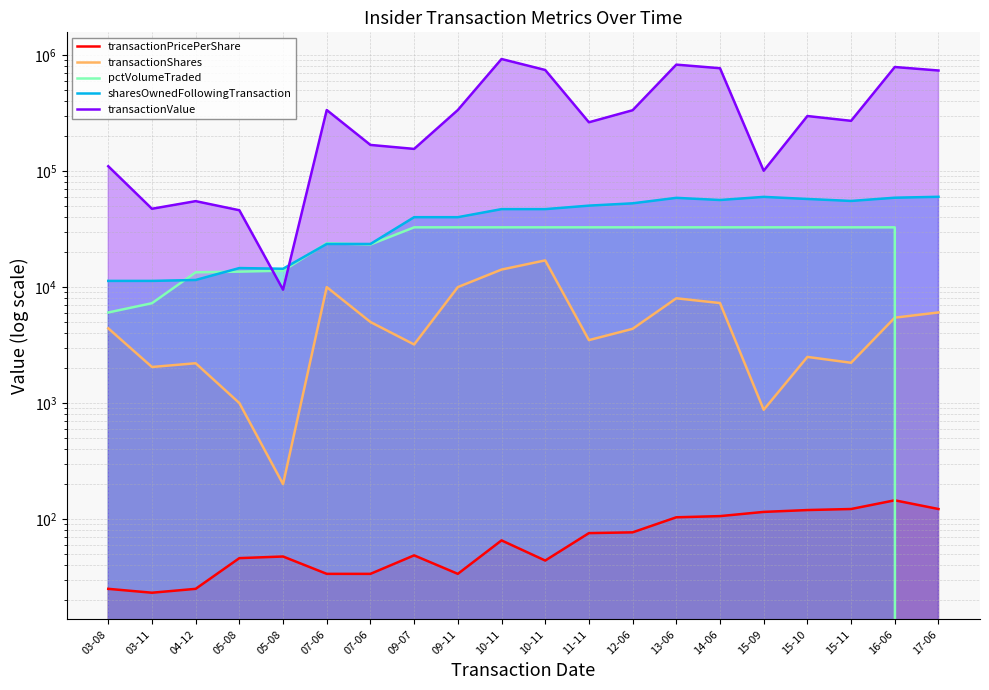

In transactionValue, how many points are higher than both neighbors (excluding endpoints)?

6